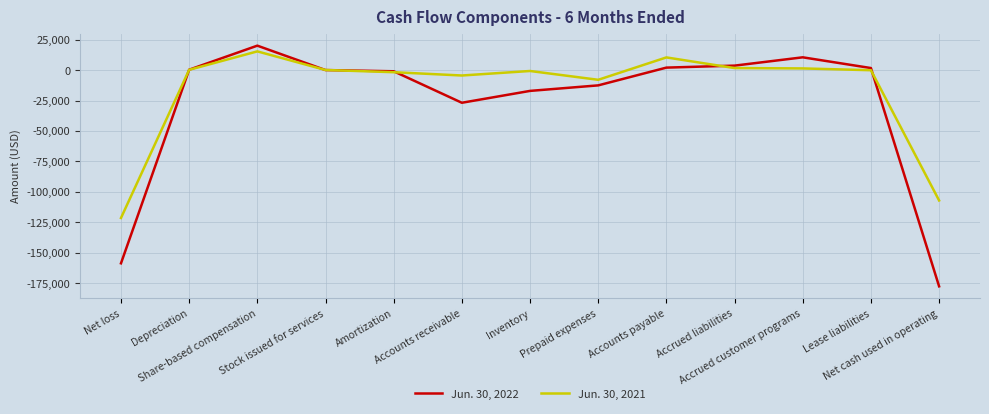

Which series has the largest range (max minus min)?

Jun. 30, 2022